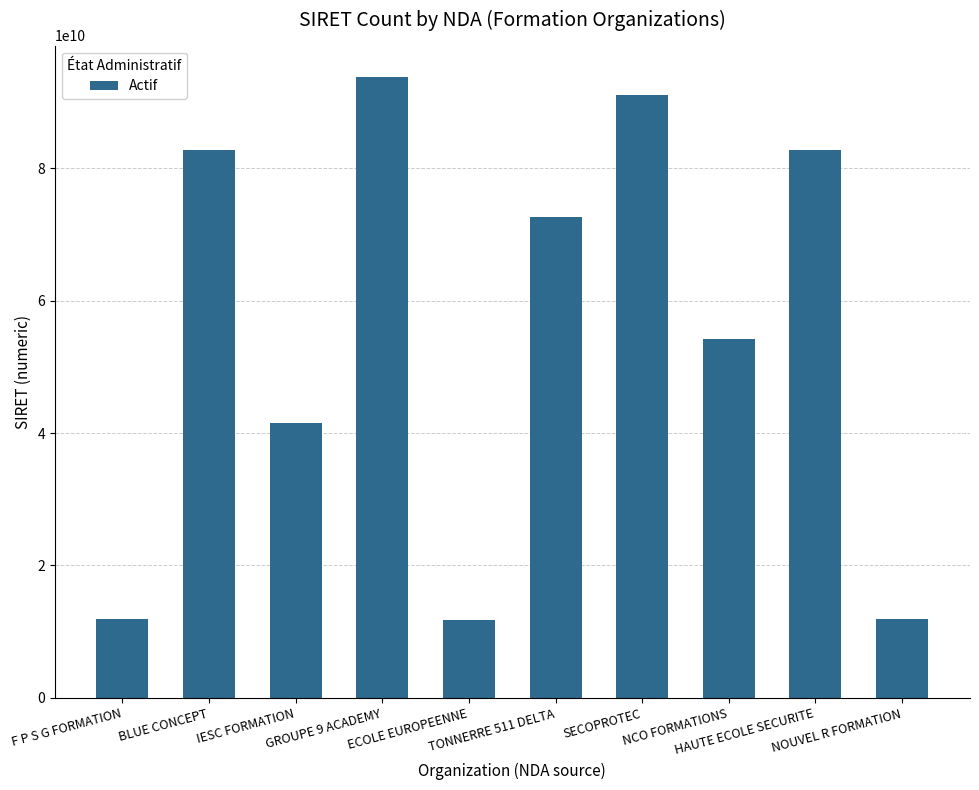

Which has a higher value, TONNERRE 511 DELTA or SECOPROTEC?

SECOPROTEC